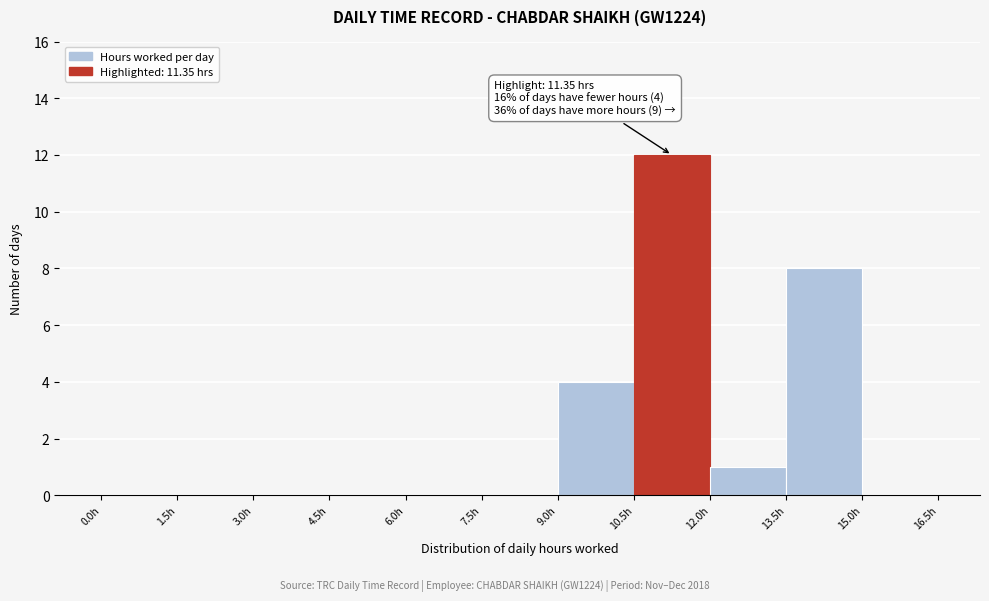

Over which range of the x-axis is the bar tallest?

10.5 to 12.0